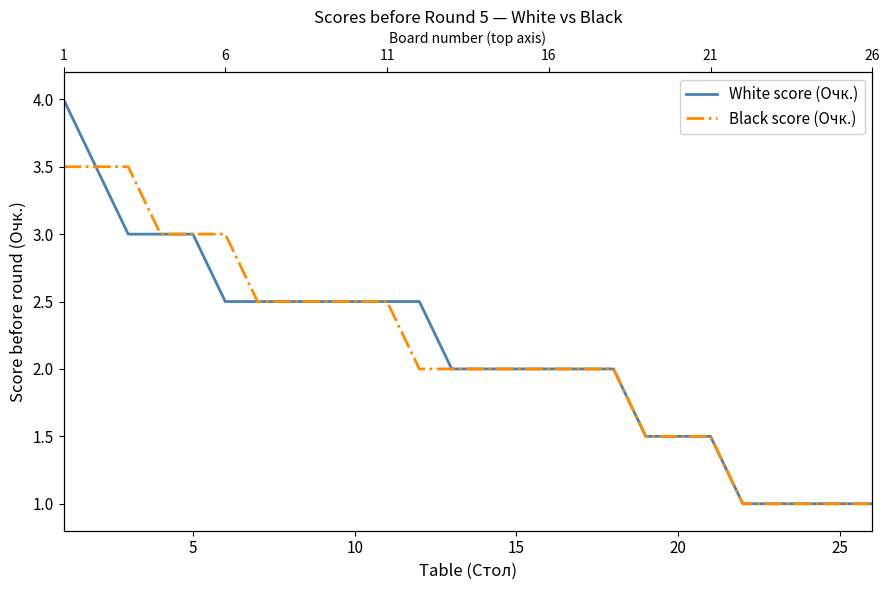

Which series has the largest range (max minus min)?

White score (Очк.)